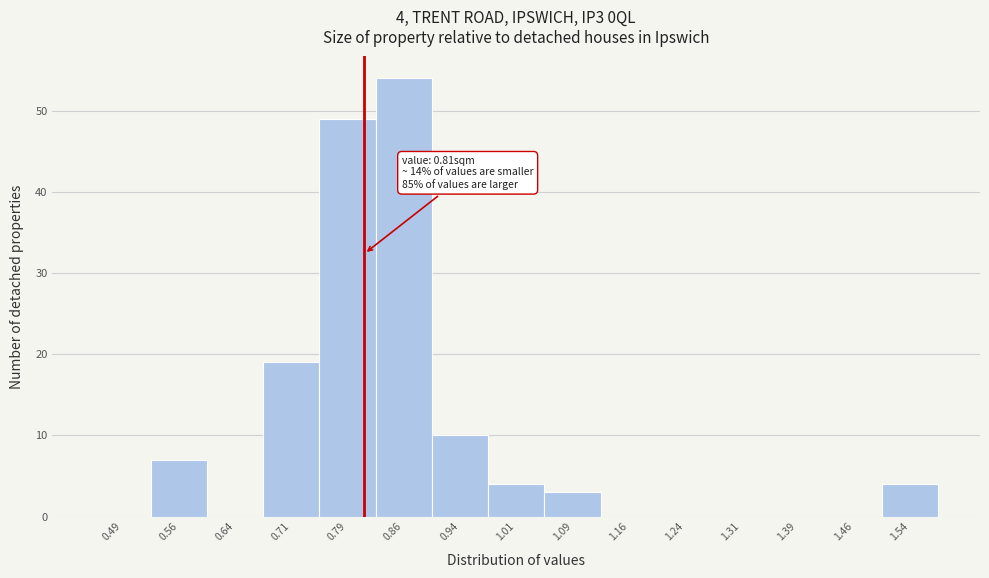

Over which range of the x-axis is the bar tallest?

0.825 to 0.900